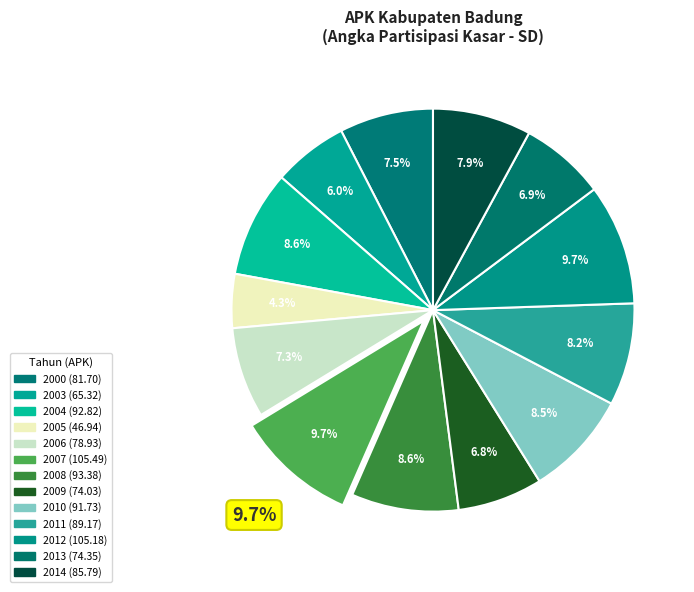

Does 2004 account for over 50% of the chart?

No